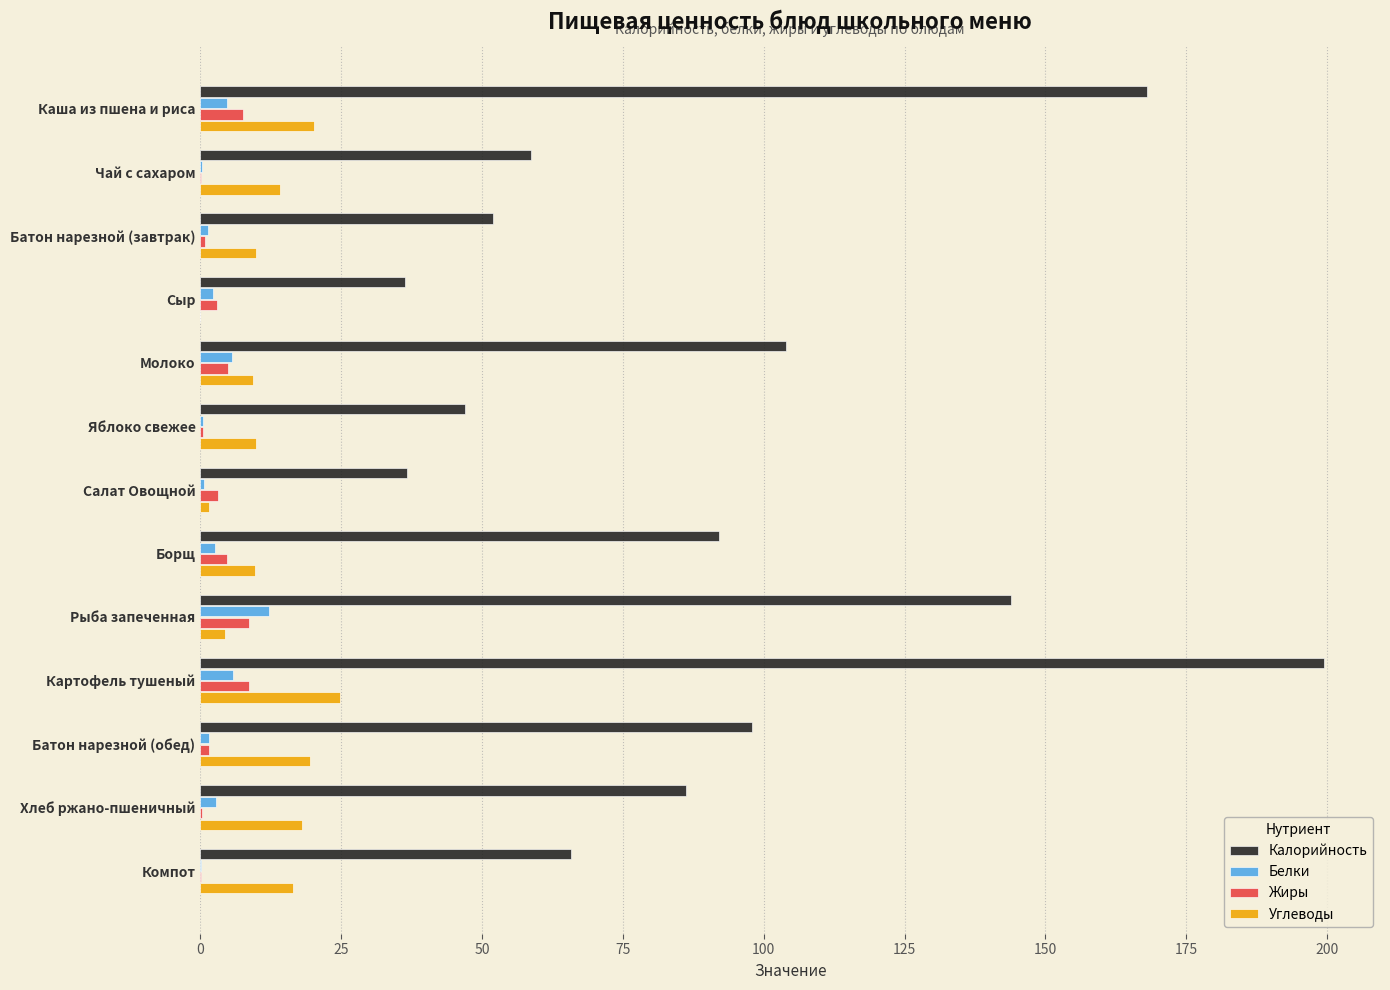

Which series has the largest total across all categories?

Калорийность